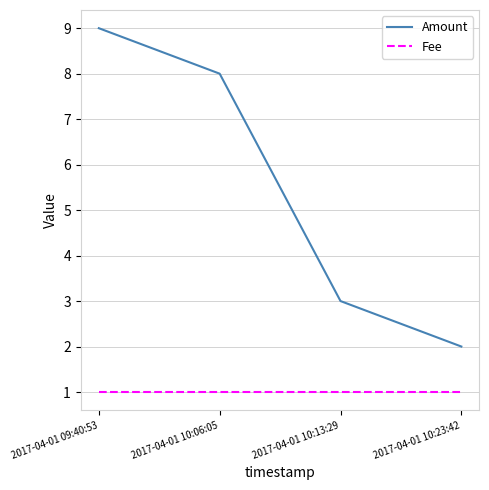

What is the difference between the highest and lowest values at 2017-04-01 09:40:53?

8